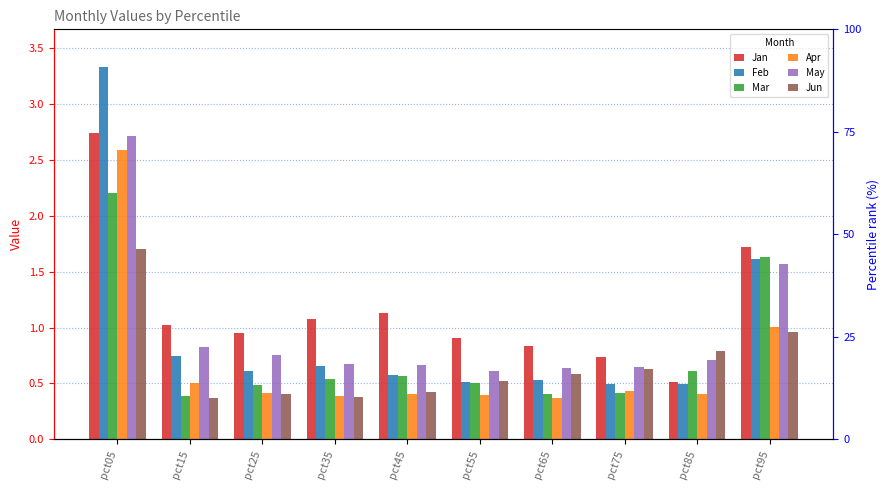

Which category has the highest value in the Jan series?

pct05